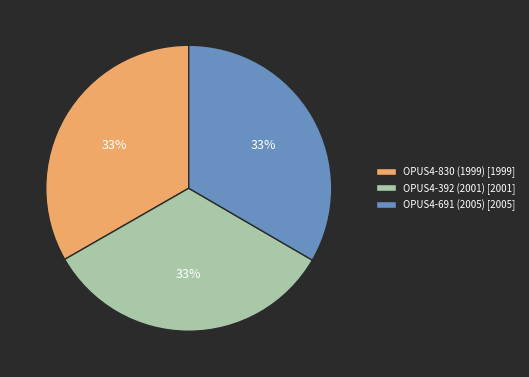

Is it true that OPUS4-830 (1999) is 40% of the pie?

False